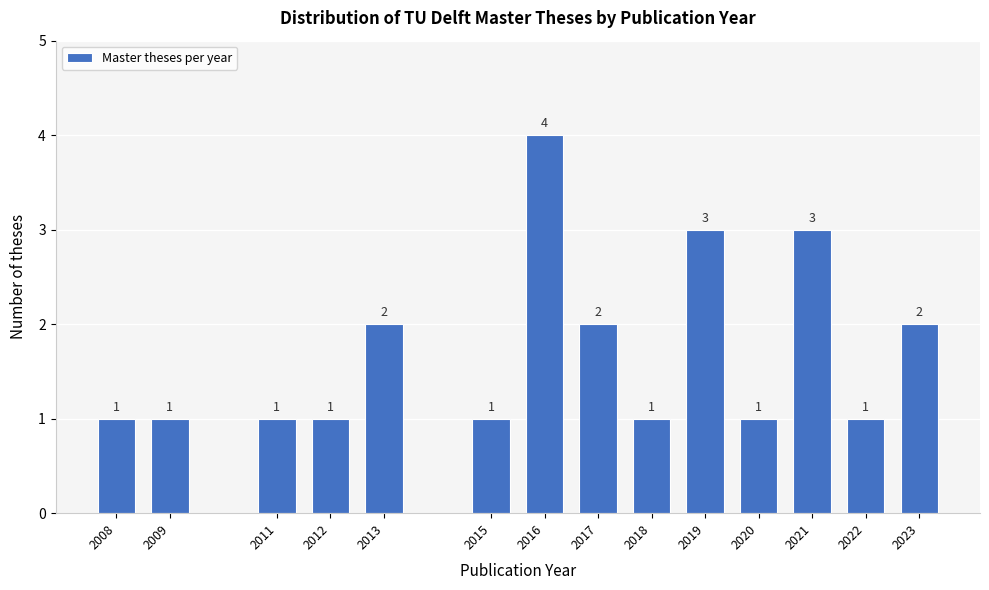

Reading left to right, what are all the values shown in this chart?

2008=1	2009=1	2011=1	2012=1	2013=2	2015=1	2016=4	2017=2	2018=1	2019=3	2020=1	2021=3	2022=1	2023=2